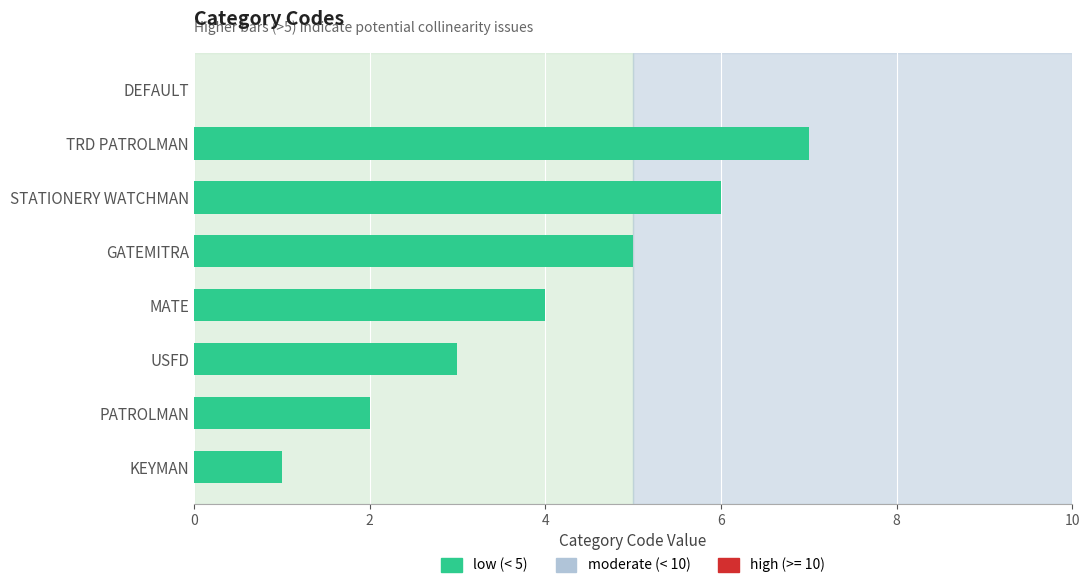

What is the greatest value displayed?

7